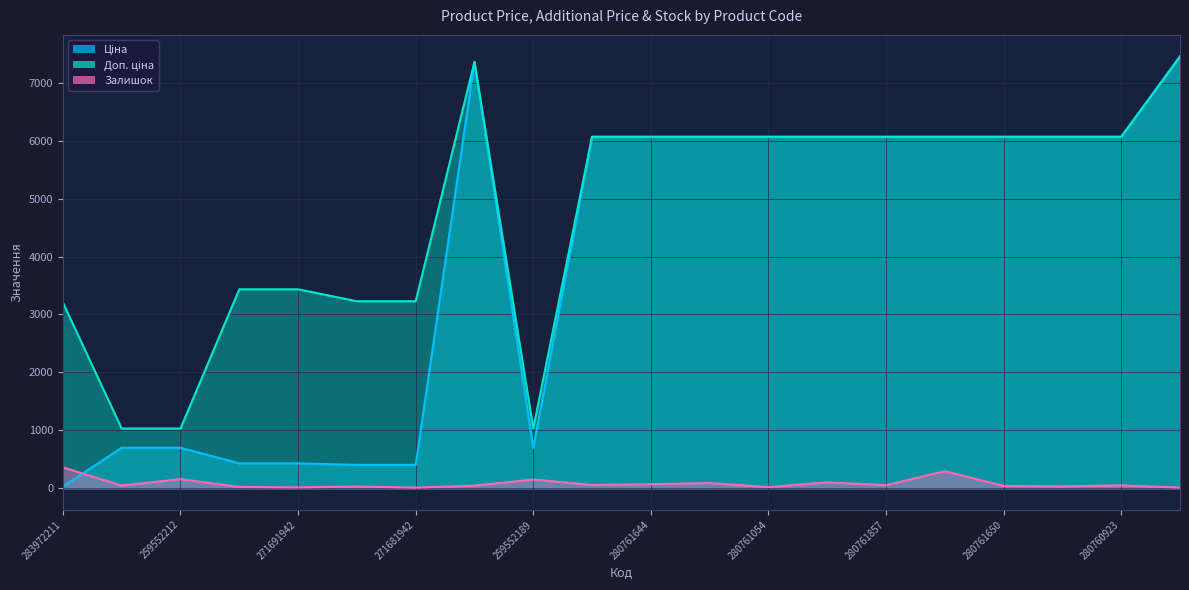

What is the difference between the Ціна values at 271681948 and 259552189?

294.7